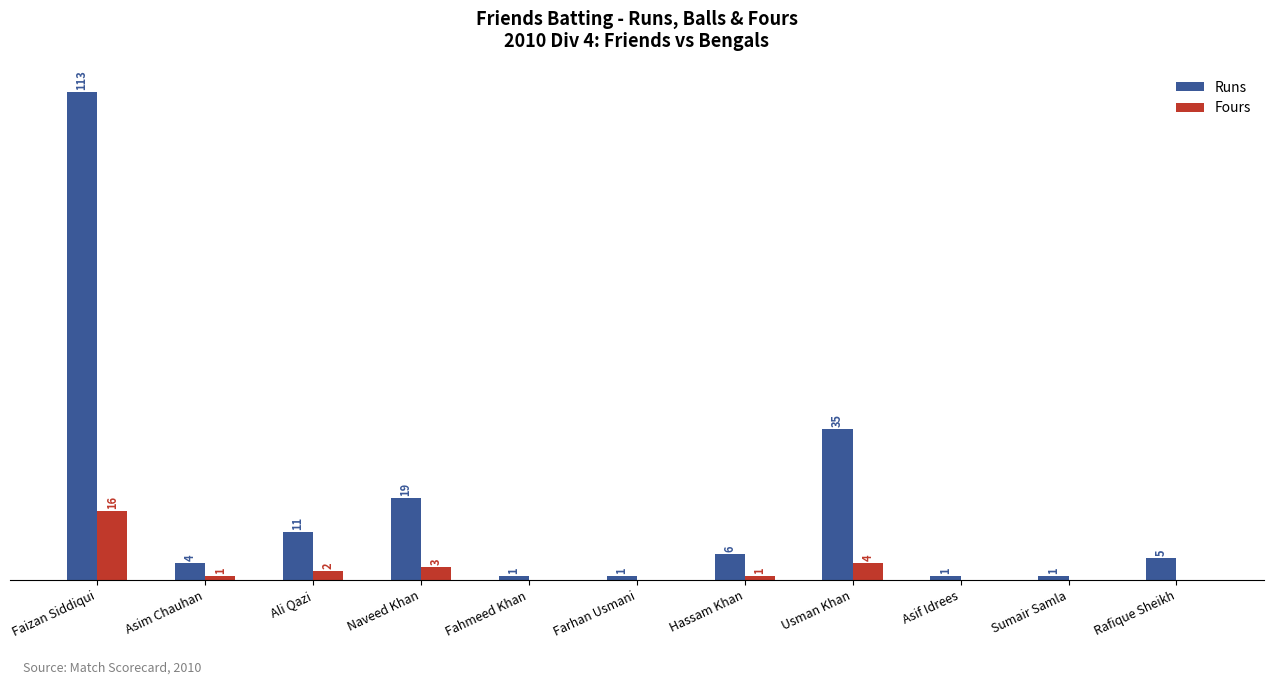

At which label is Fours closest to 8?

Usman Khan